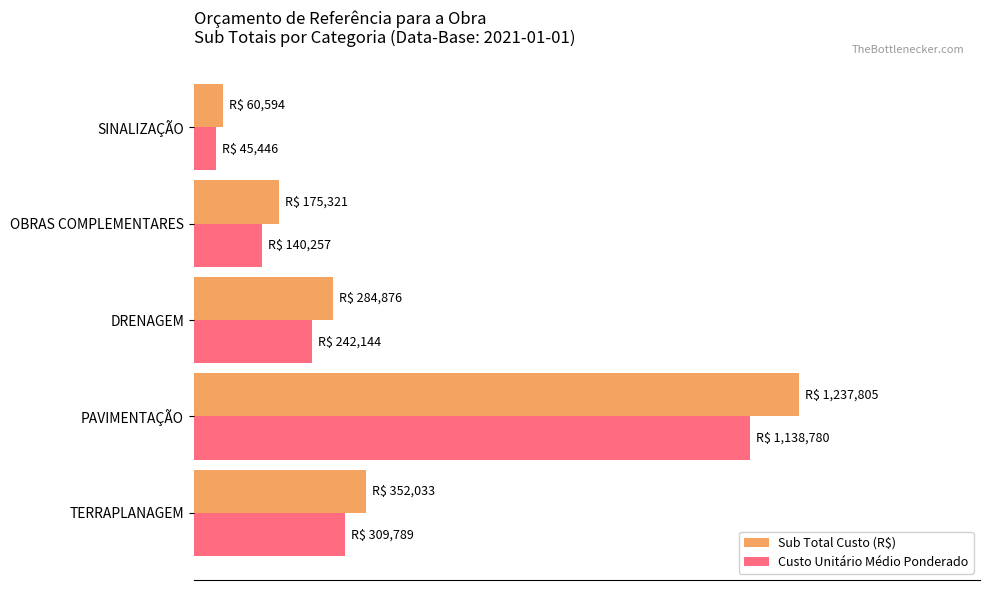

What are all the series names shown in the legend?

Sub Total Custo (R$), Custo Unitário Médio Ponderado